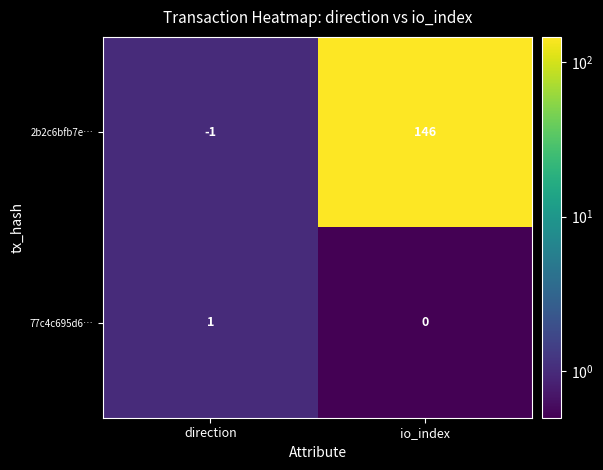

How many series are shown in this chart?

2